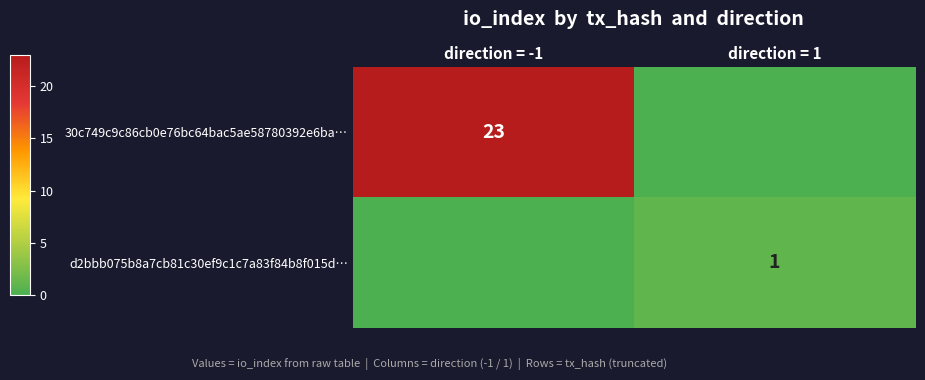

Which category has the highest value across all series?

direction = -1